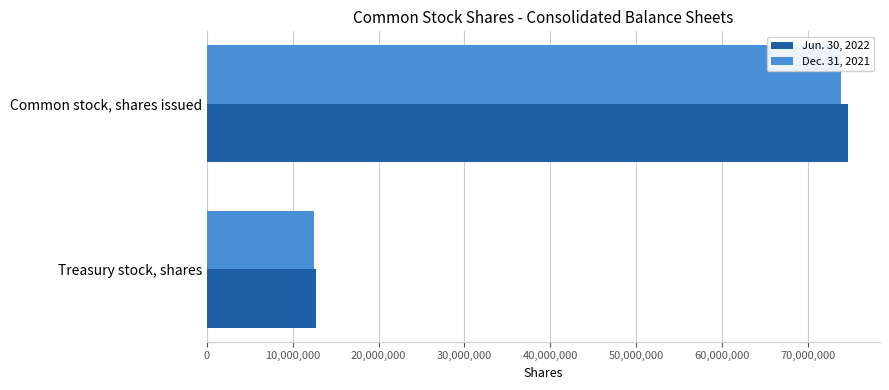

At which category is the sum across all series the highest?

Common stock, shares issued